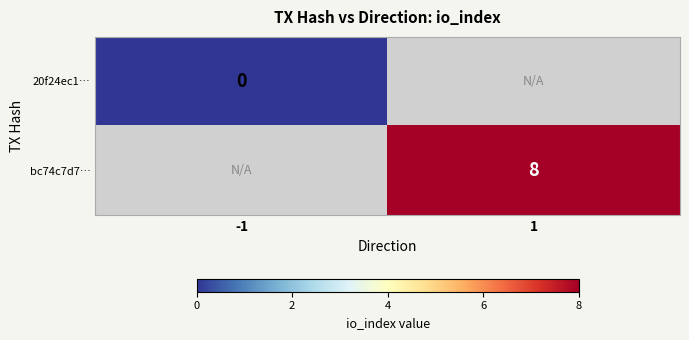

Which has a higher value, -1 or 1?

1